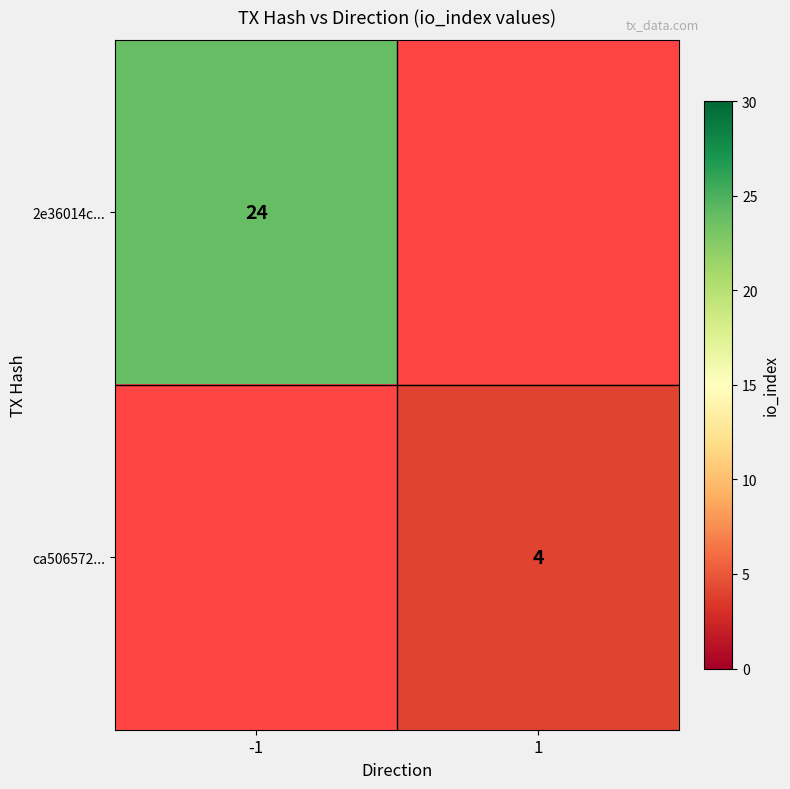

True or false: 2e36014c... has a value of 24 at -1.

True